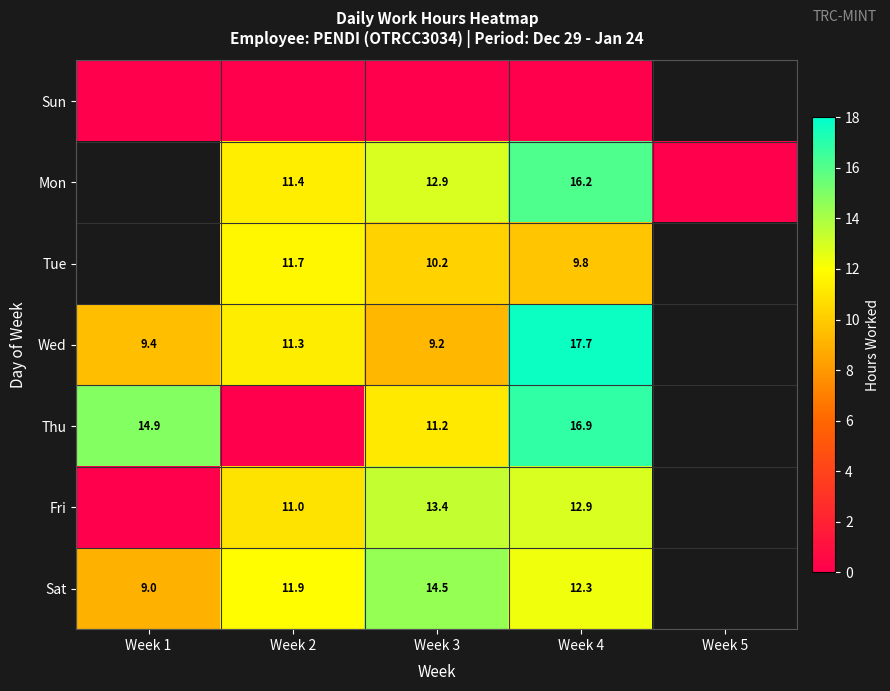

What is the difference between the Wed values at Week 3 and Week 4?

8.5